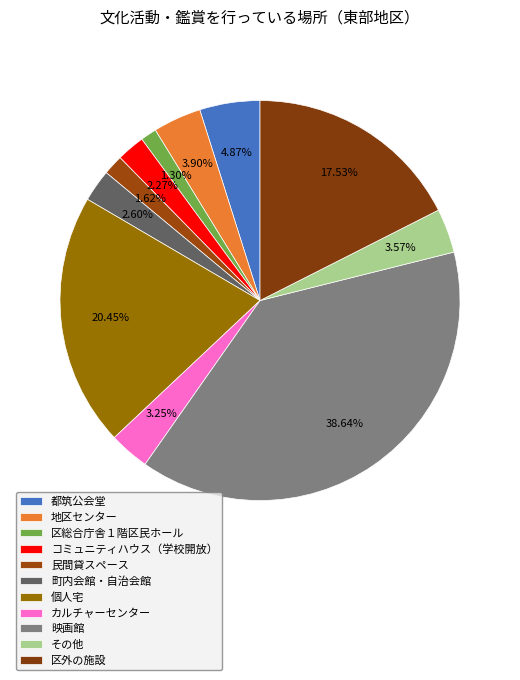

Count the number of slices in the pie.

11